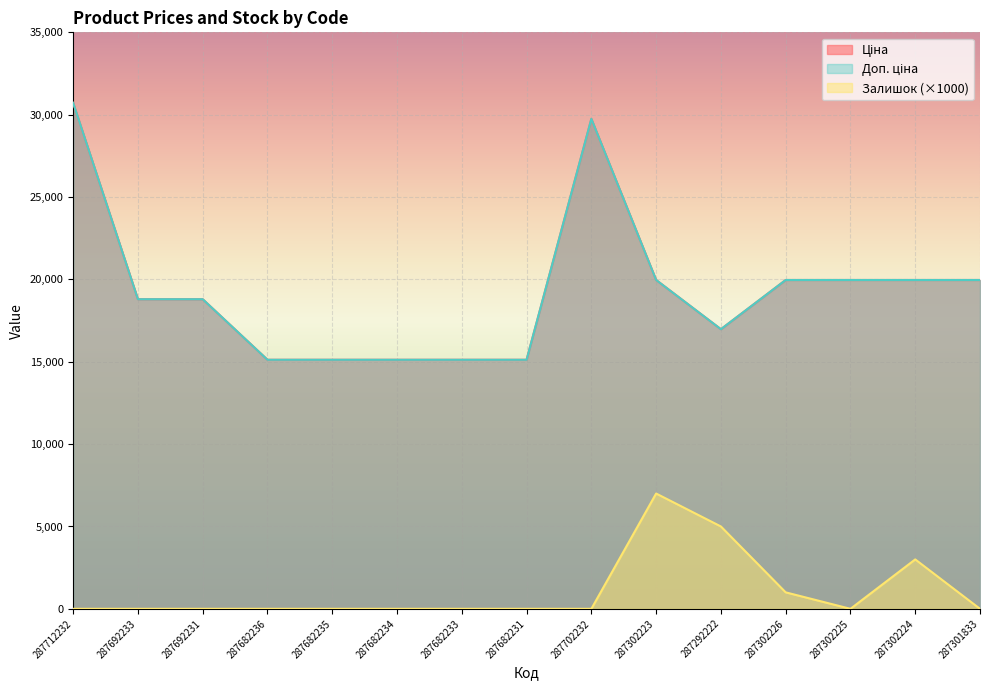

What is the spread (max minus min) of values at 287682234?

15120.0